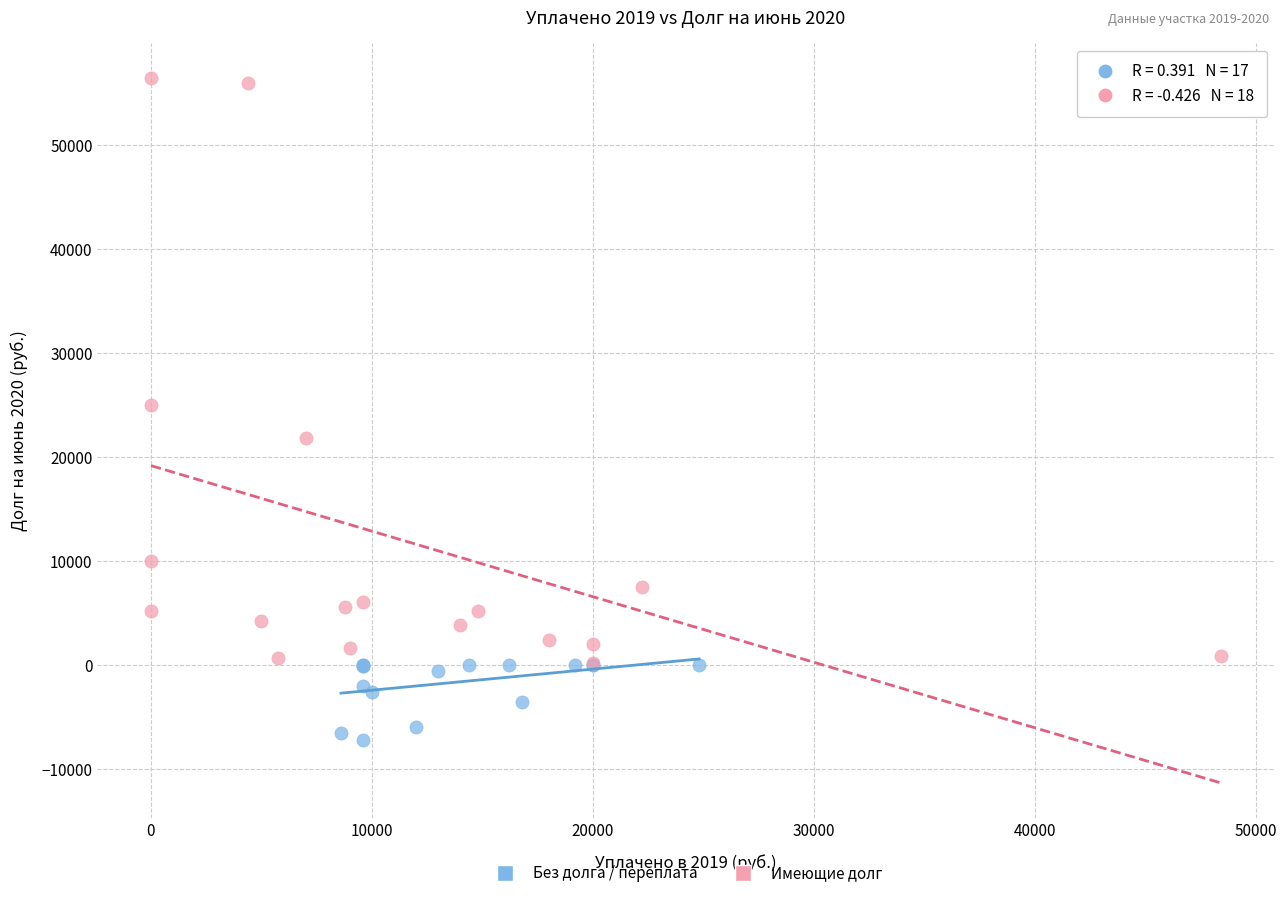

Which series has the widest spread of Y values?

Имеющие долг